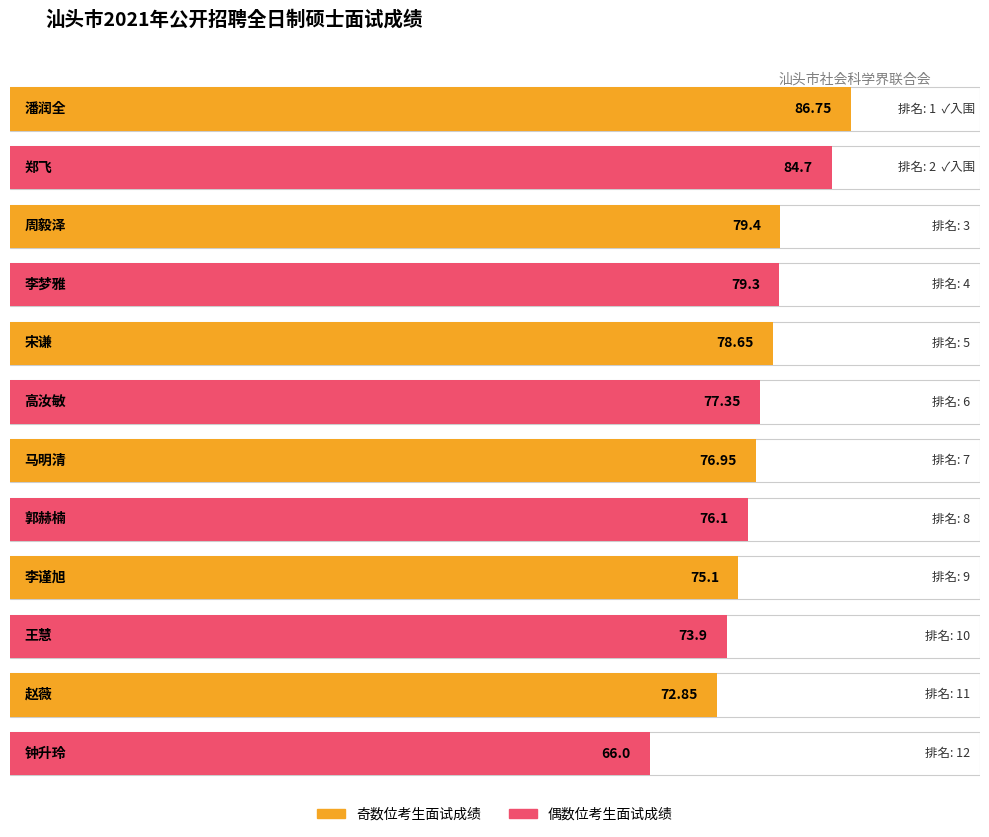

Is it true that 排名 equals 3.0 at 周毅泽?

True